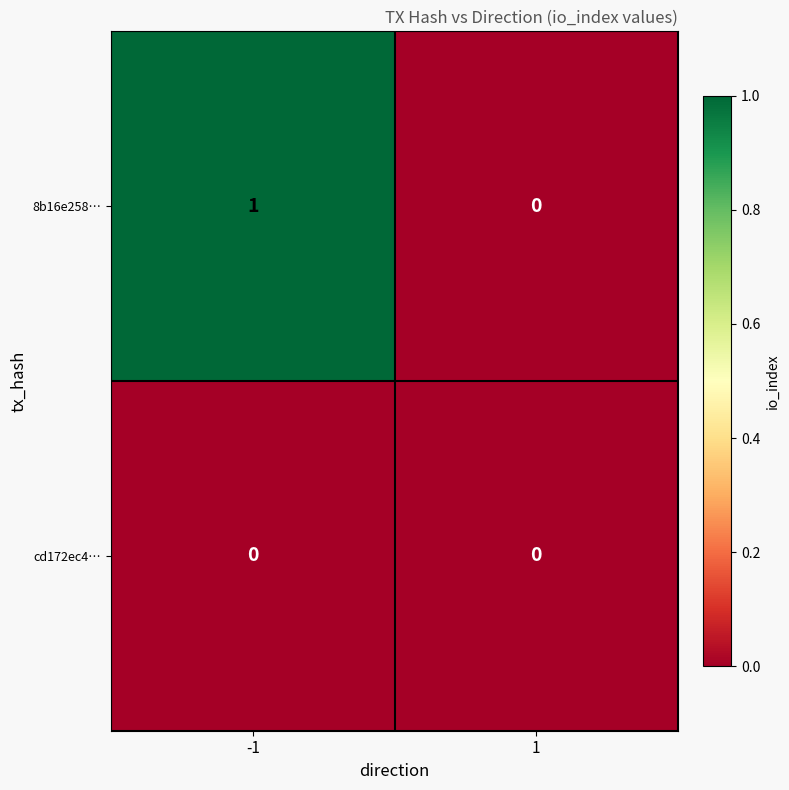

Reading left to right, what are all the values shown in this chart?

8b16e258…: -1=1	1=0
cd172ec4…: -1=0	1=0